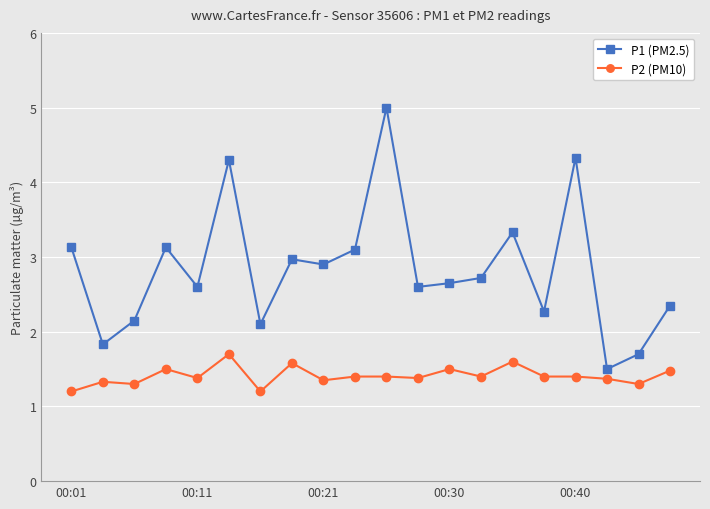

True or false: P1 (PM2.5) and P2 (PM10) cross at least once.

False